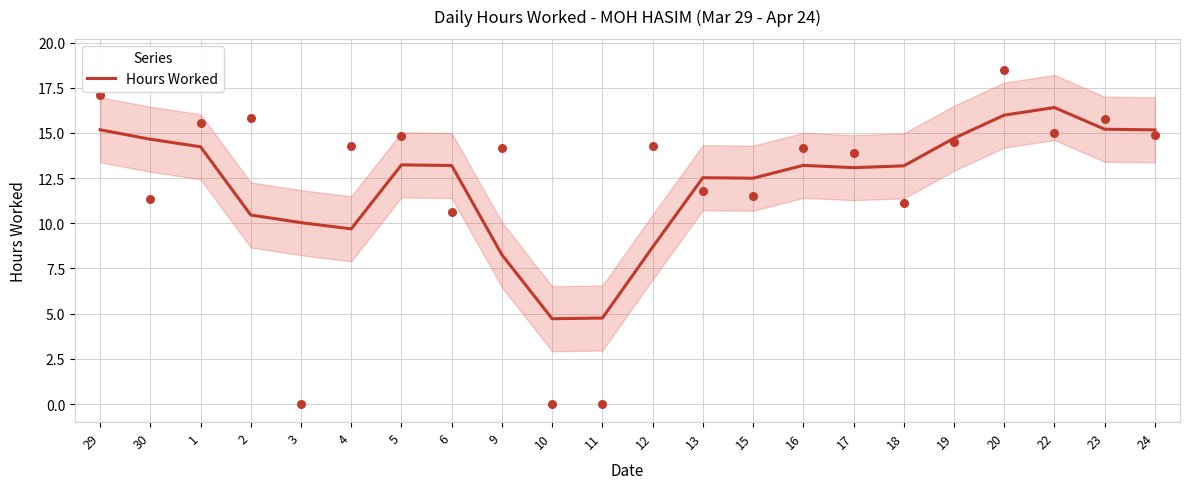

Approximately how many times larger is the value at 22 compared to 9?

2.0